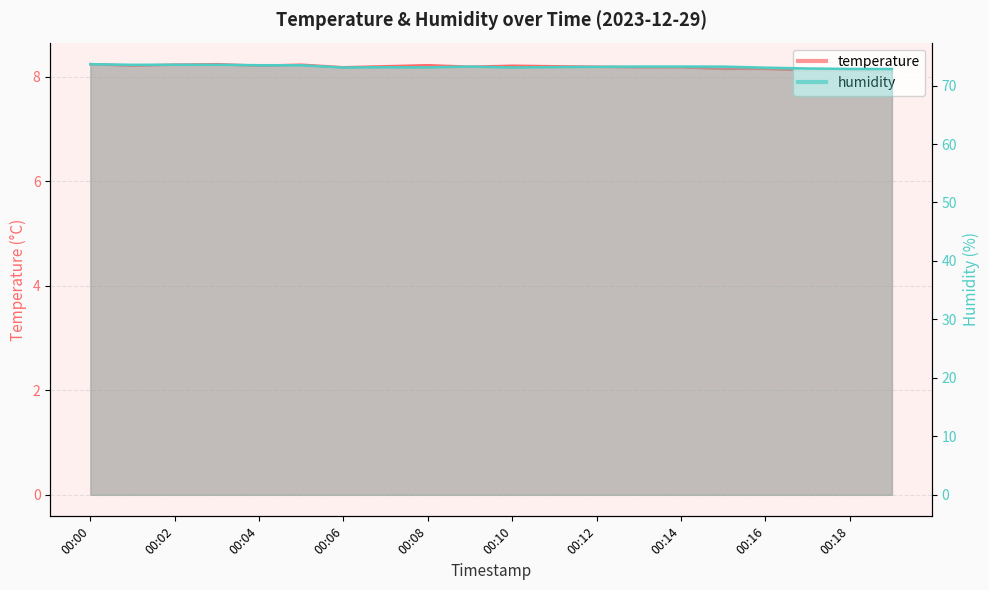

Where is the first local minimum for humidity?

00:01